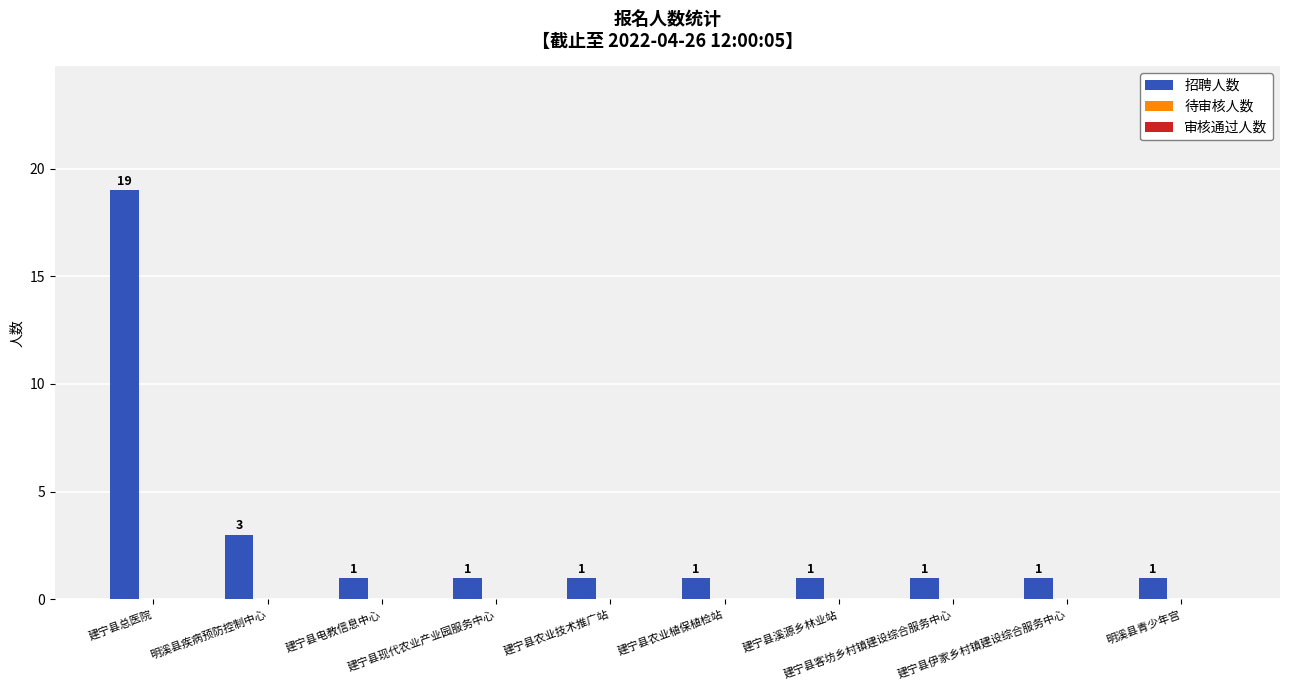

What is the greatest value displayed?

19